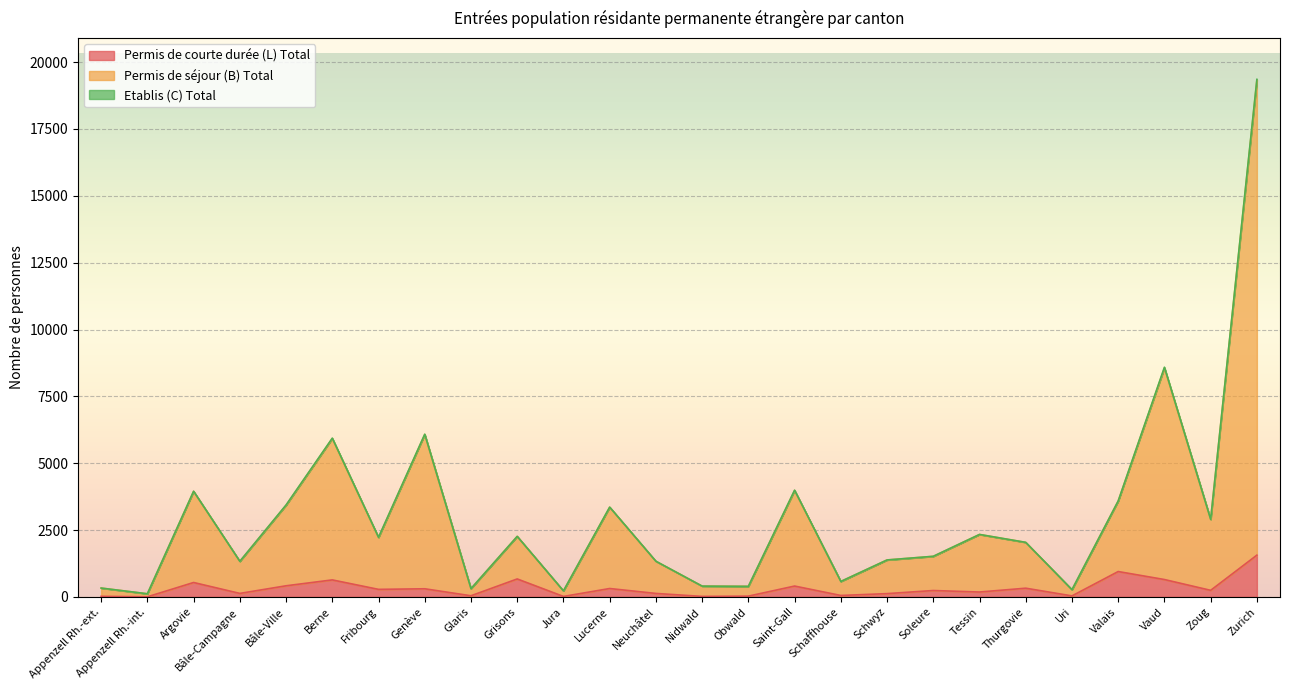

What is the difference between the Permis de séjour (B) Total values at Thurgovie and Zurich?

17315